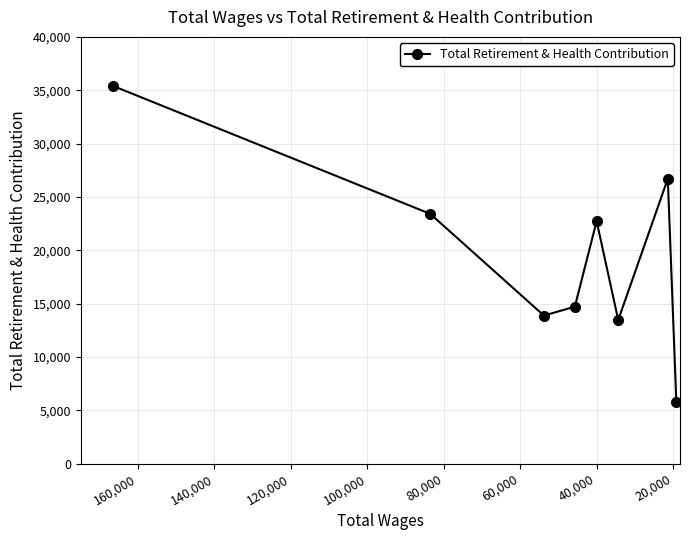

Reading left to right, what are all the values shown in this chart?

35419	23413	13883	14720	22734	13466	26709	5771